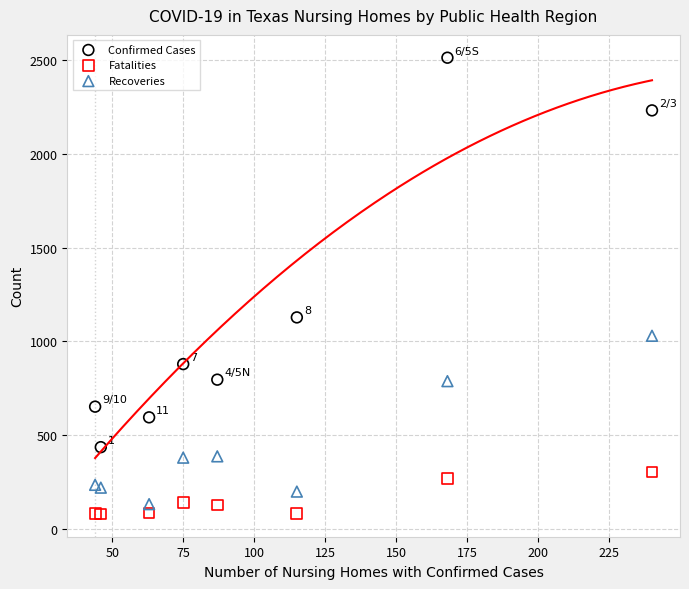

Across all series, what Y value is closest to 1296?

1128